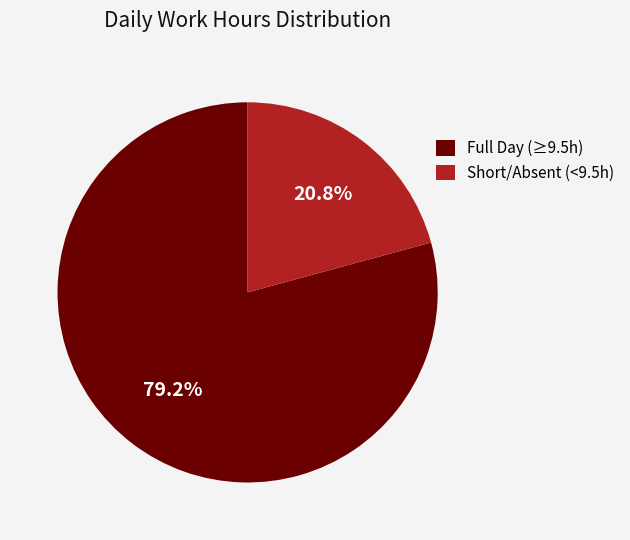

Which slice is the largest?

Full Day (≥9.5h)